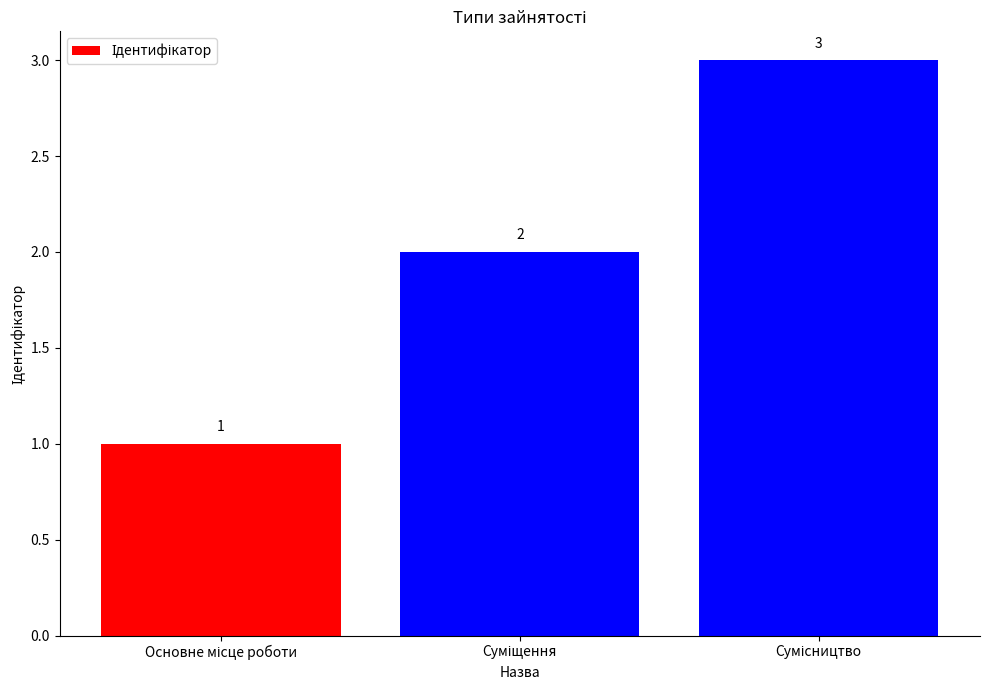

What is the average value?

2